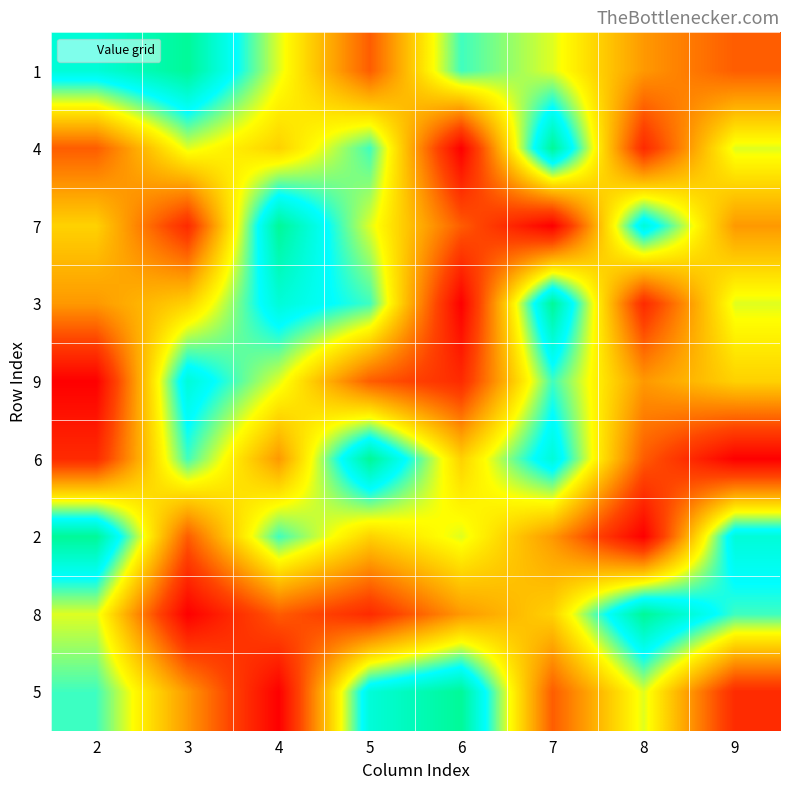

Reading right to left, extract all data points from this chart.

1: 9=3	8=4	7=6	6=7	5=3	4=6	3=9	2=8
4: 9=6	8=2	7=9	6=1	5=7	4=5	3=6	2=3
7: 9=4	8=8	7=1	6=3	5=6	4=9	3=2	2=5
3: 9=6	8=2	7=9	6=1	5=7	4=8	3=5	2=4
9: 9=5	8=4	7=7	6=2	5=3	4=6	3=8	2=1
6: 9=1	8=3	7=8	6=5	5=9	4=4	3=7	2=2
2: 9=8	8=1	7=4	6=6	5=5	4=7	3=3	2=9
8: 9=7	8=9	7=5	6=4	5=2	4=3	3=1	2=6
5: 9=2	8=6	7=3	6=9	5=8	4=1	3=4	2=7